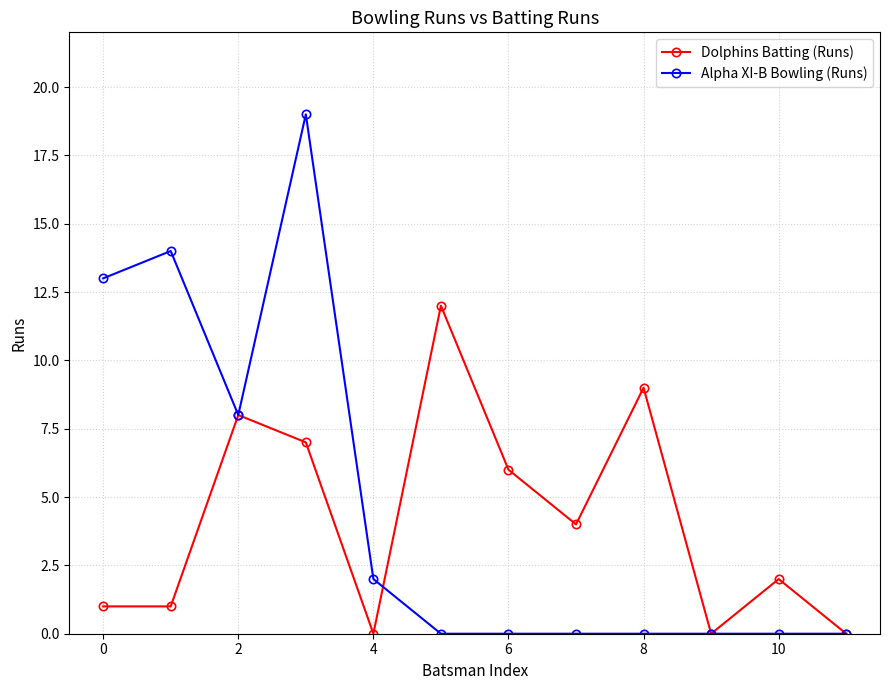

Reading right to left, list all the values displayed in this chart.

Dolphins Batting (Runs): 0	2	0	9	4	6	12	0	7	8	1	1
Alpha XI-B Bowling (Runs): 0	0	0	0	0	0	0	2	19	8	14	13